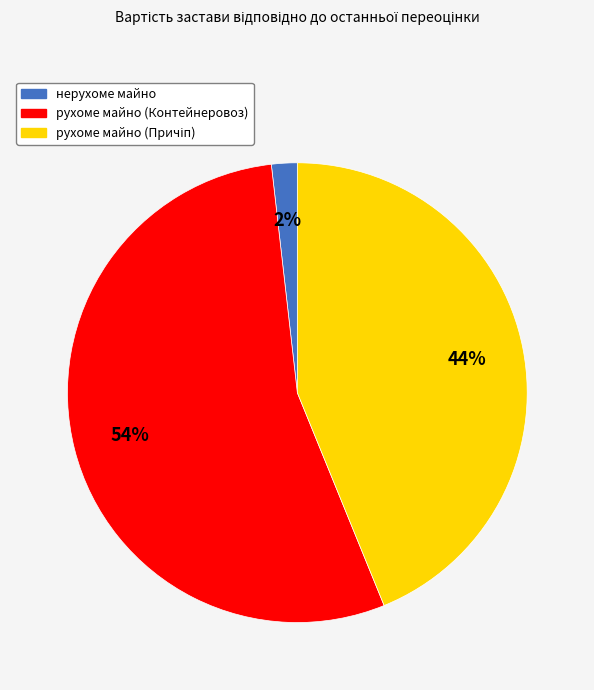

To the nearest percent, what portion does рухоме майно (Контейнеровоз) represent?

54%